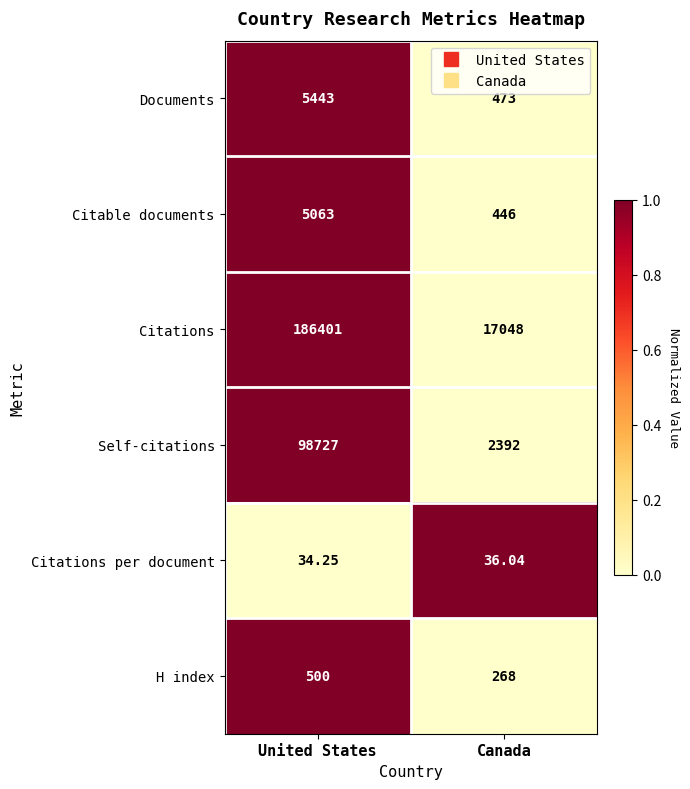

At which category is the sum across all series the highest?

United States